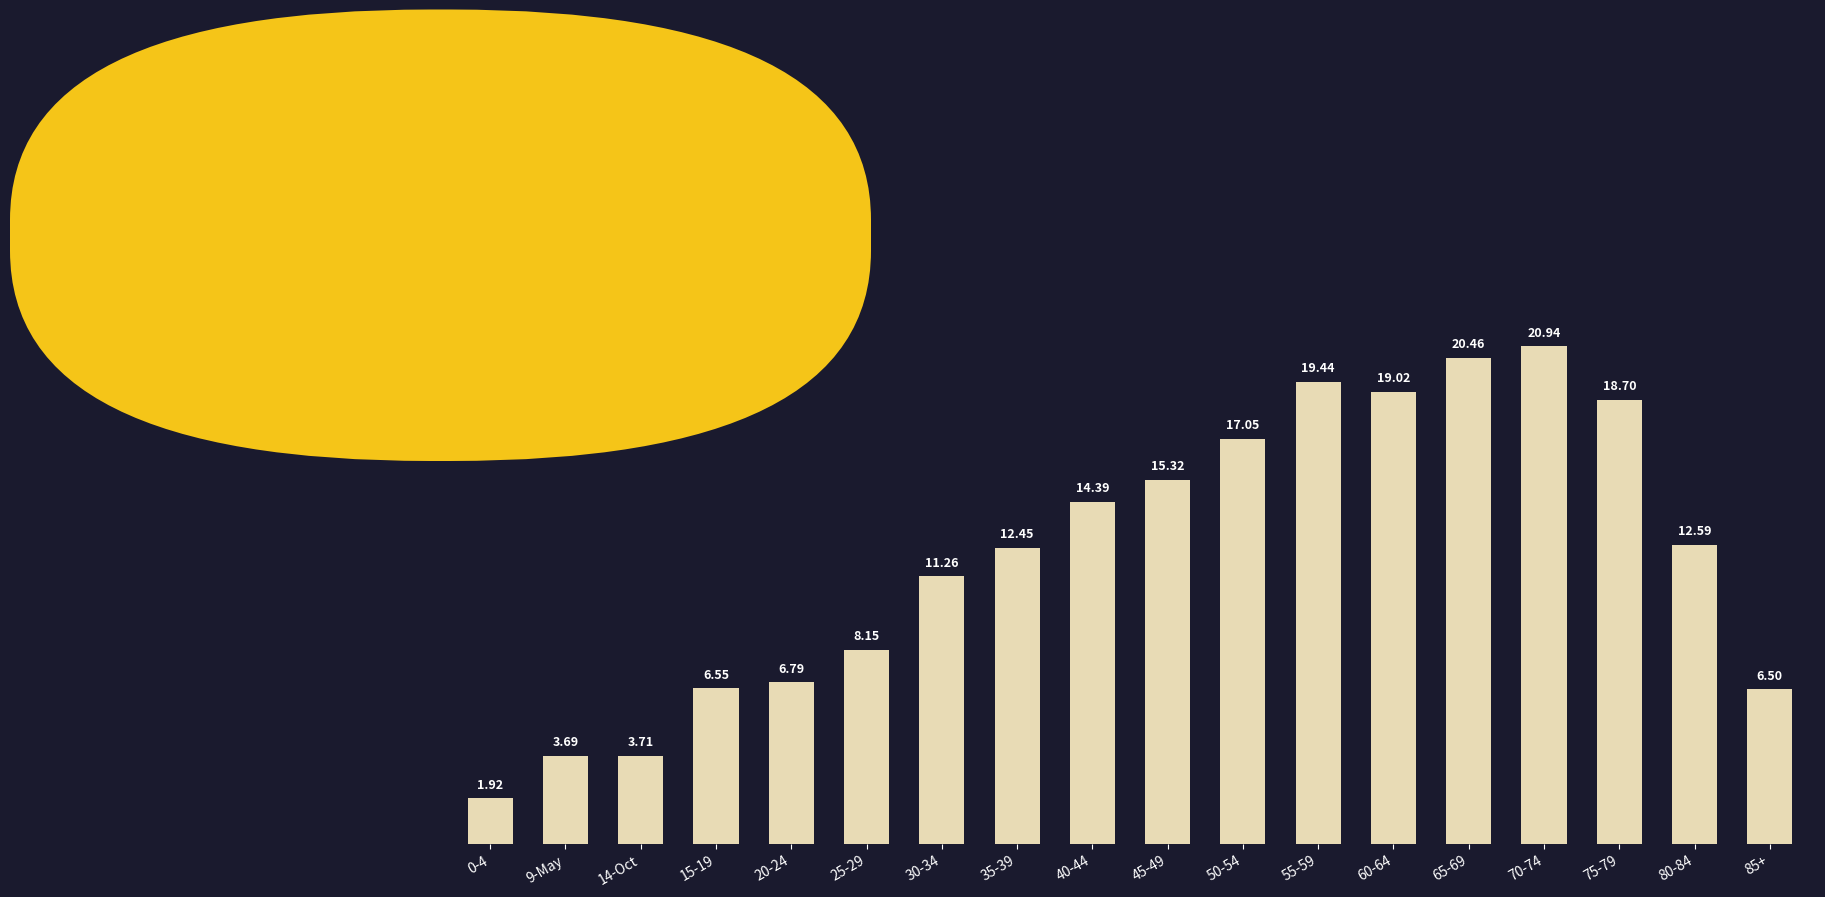

What is the label of the 1st bar from the left?

0-4